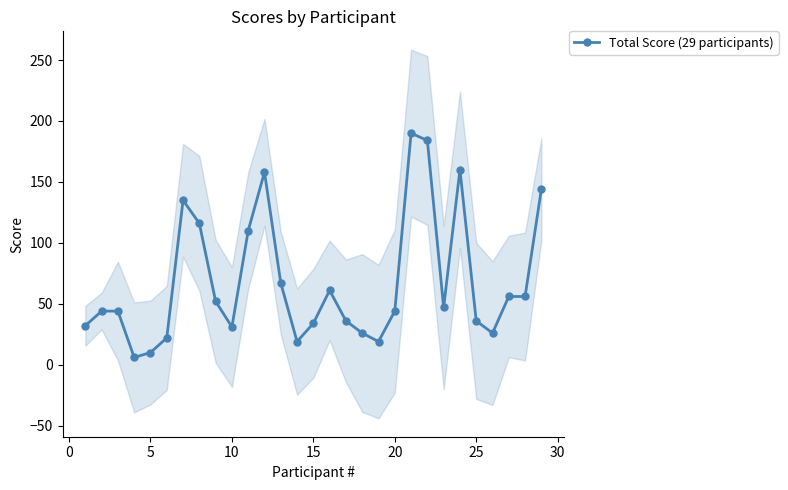

Reading right to left, extract all data points from this chart.

144	56	56	26	36	160	47	184	190	44	19	26	36	61	34	19	67	158	110	31	52	116	135	22	10	6	44	44	32